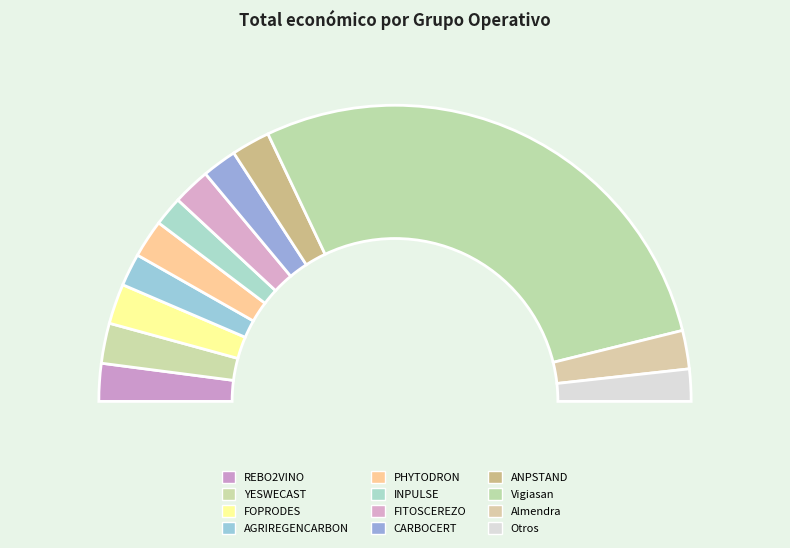

Which slice is the largest?

Vigiasan